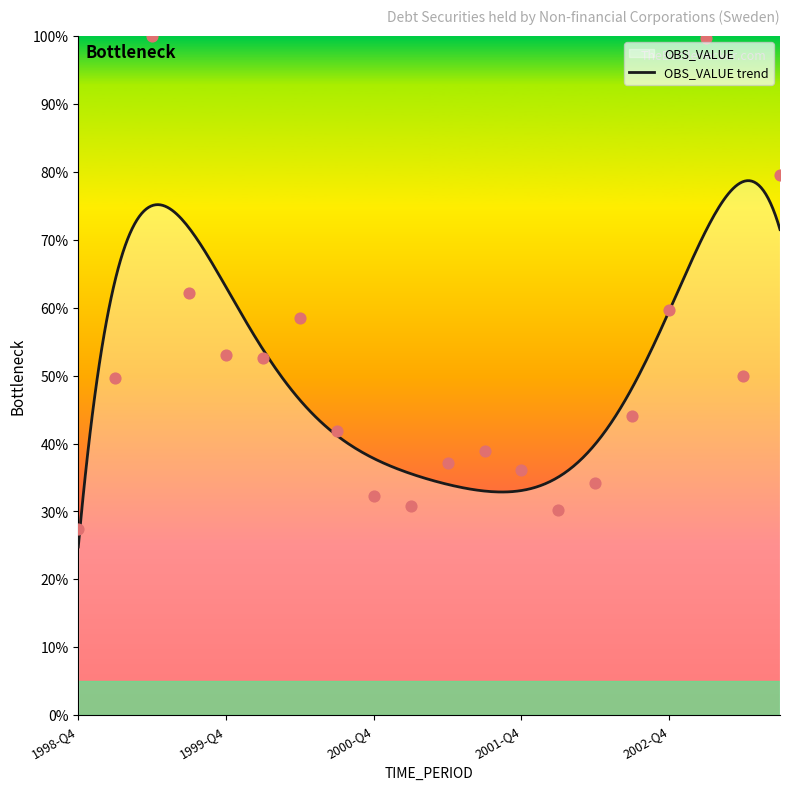

Which has a higher value, 1999-Q3 or 1998-Q4?

1999-Q3